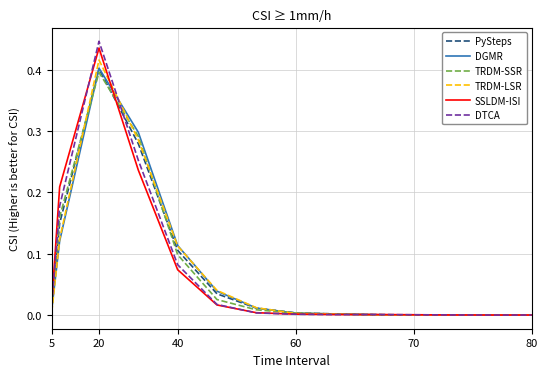

What is the average value of the SSLDM-ISI series?

0.1